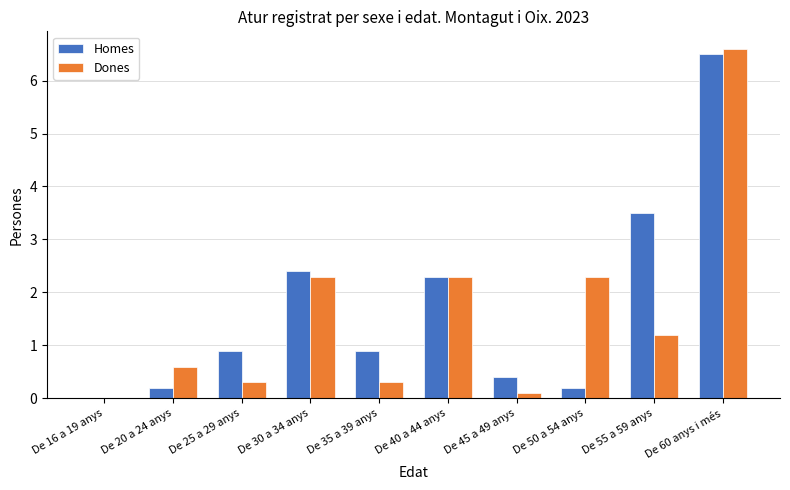

Which series changed the most between De 40 a 44 anys and De 45 a 49 anys?

Dones